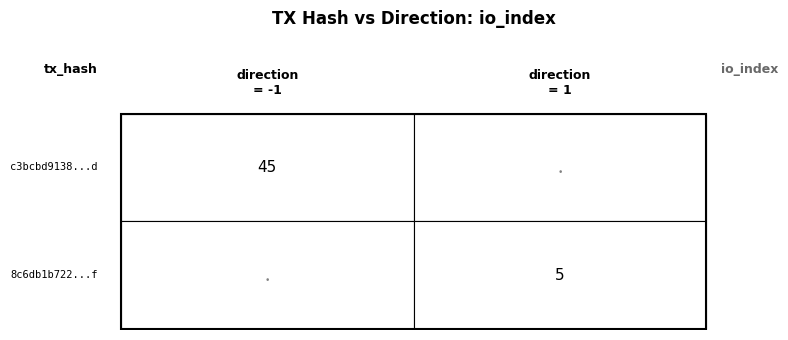

Is the value of c3bcbd9138bb876bbe62f697a1dd6f09bcc755d at io_index greater than the value of 8c6db1b72291c11ba963451dc3e1a6bc68348df at direction?

Yes